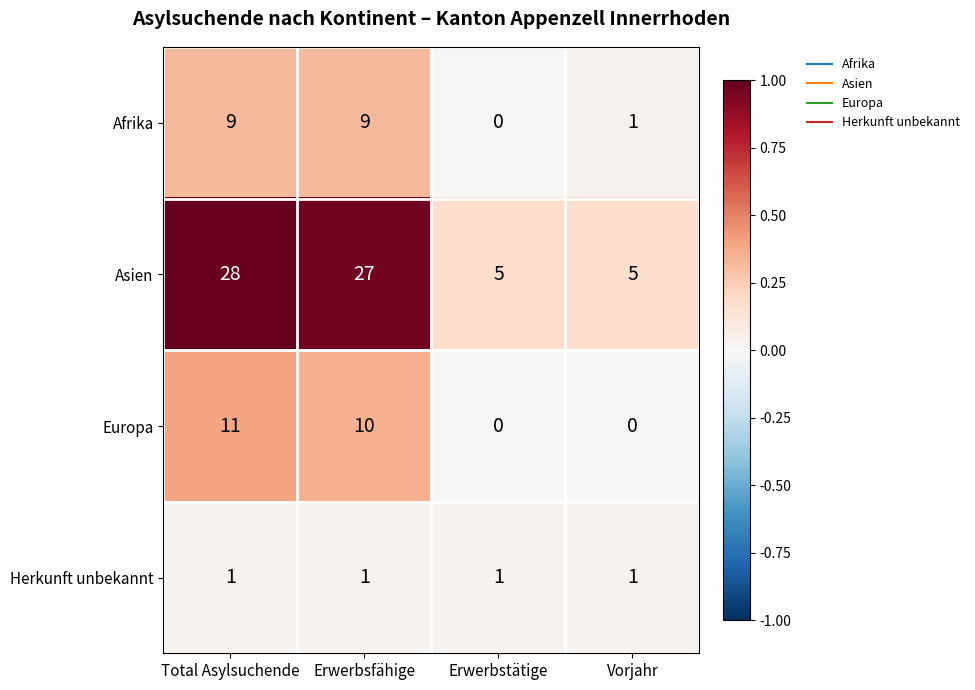

What is the maximum value shown in the chart?

28